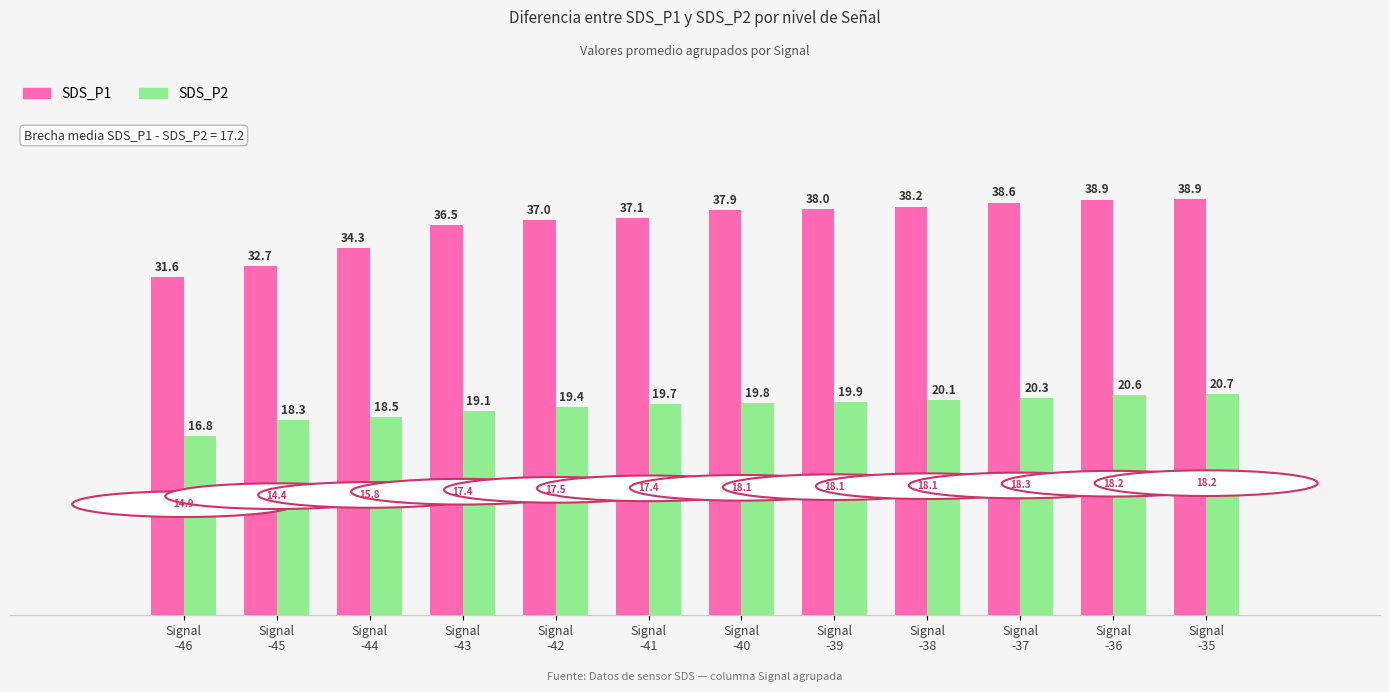

What is the average value of the SDS_P1 series?

36.6